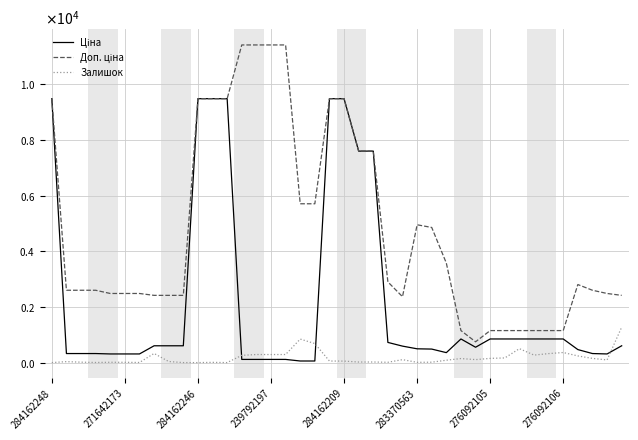

What is the value of the Доп. ціна point at the 12th from the left?

9480.1